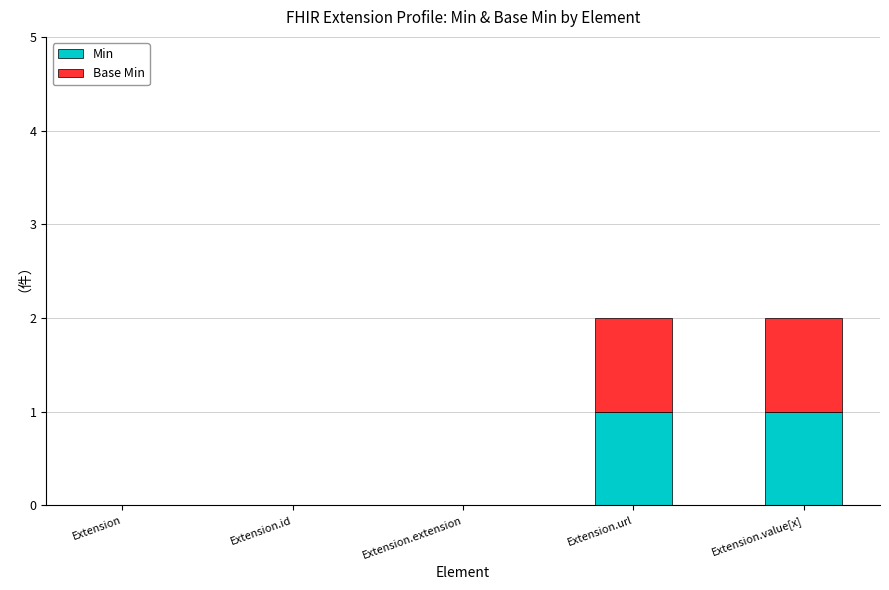

Is it true that Min equals 1 at Extension.url?

True